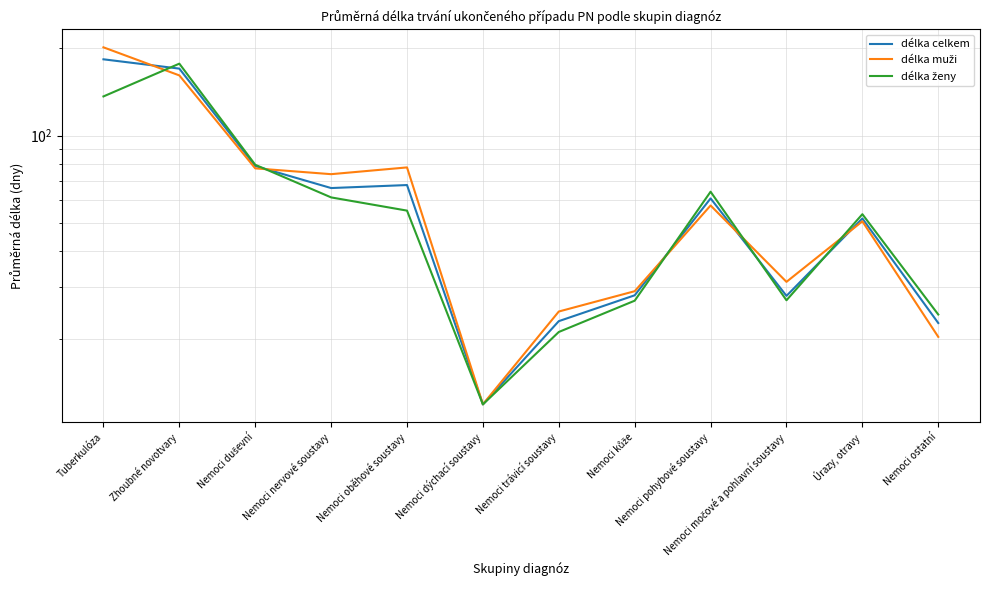

At which category is the sum across all series the highest?

Tuberkulóza